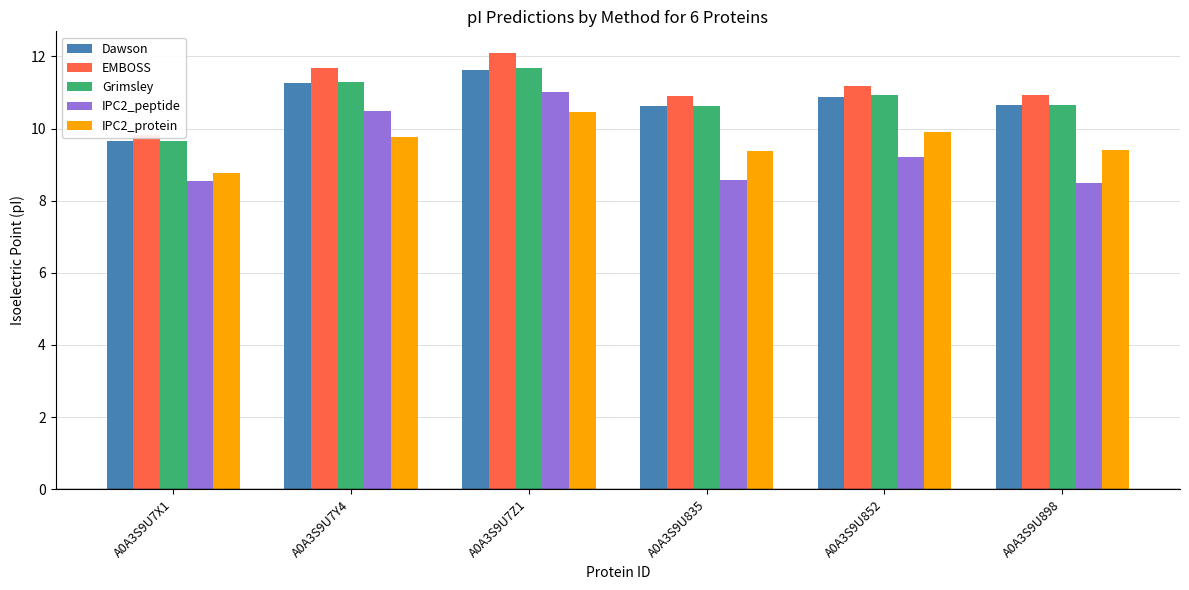

Is it true that EMBOSS equals 12.1 at A0A3S9U7Z1?

True